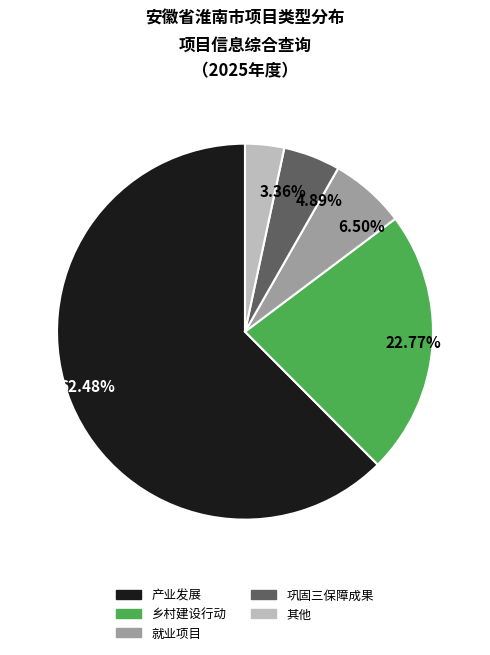

Which slice is the largest?

产业发展